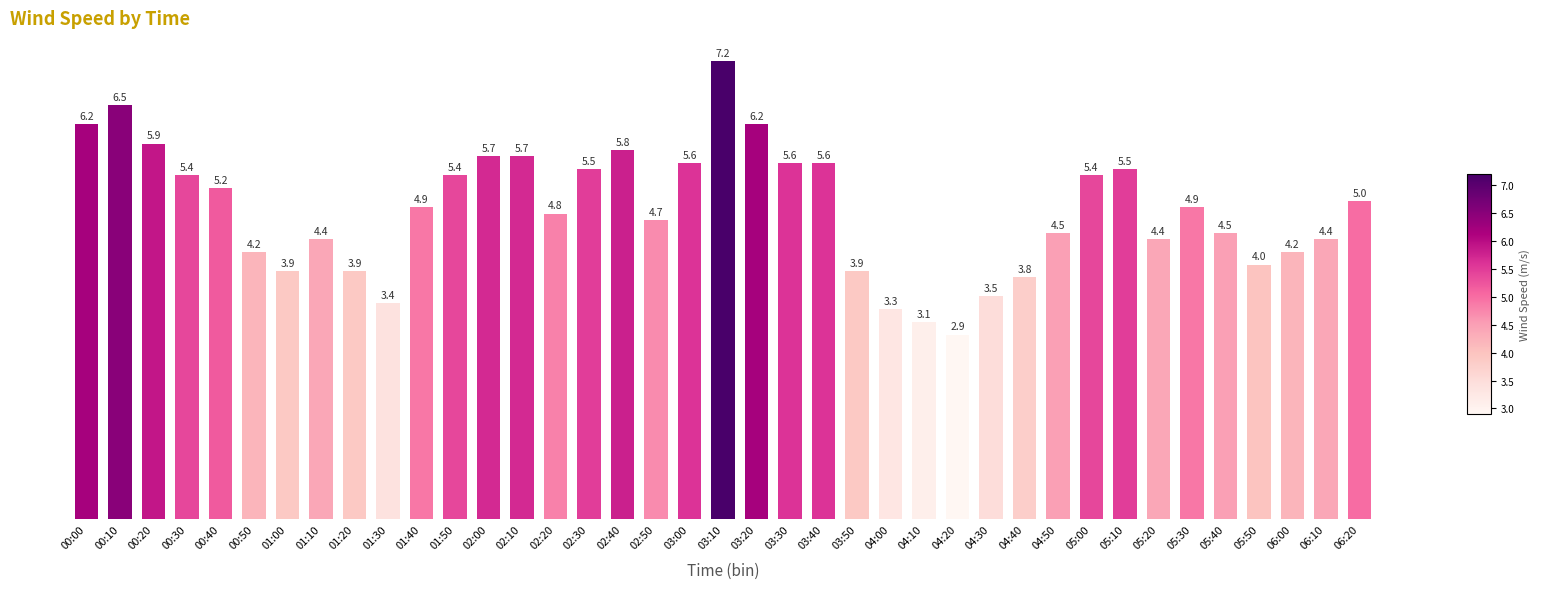

Where does the data first go above 4?

00:00